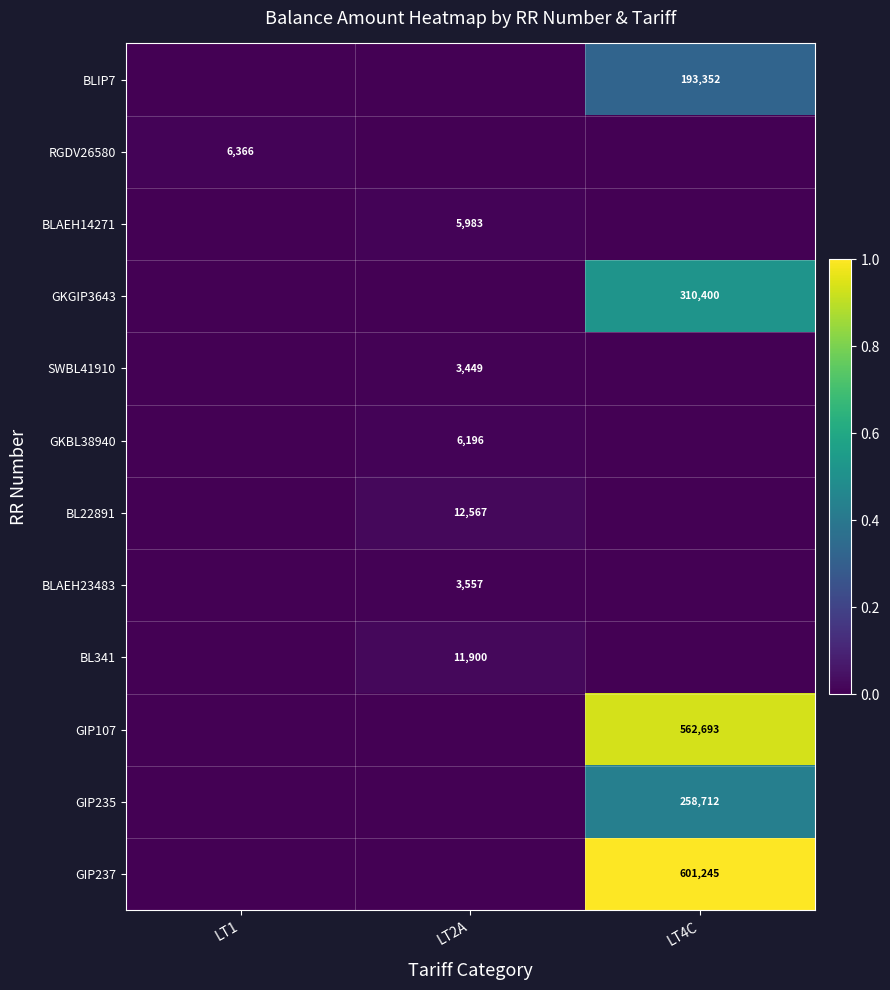

At which label is BL22891 closest to 0?

LT1